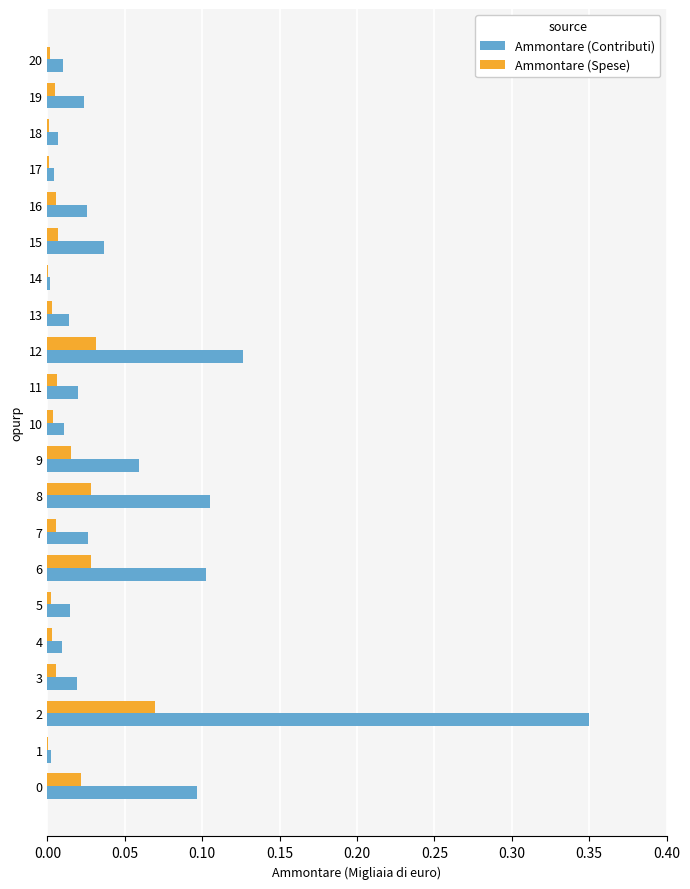

The value of Ammontare (Contributi) at 19 is 0.0. True or false?

True